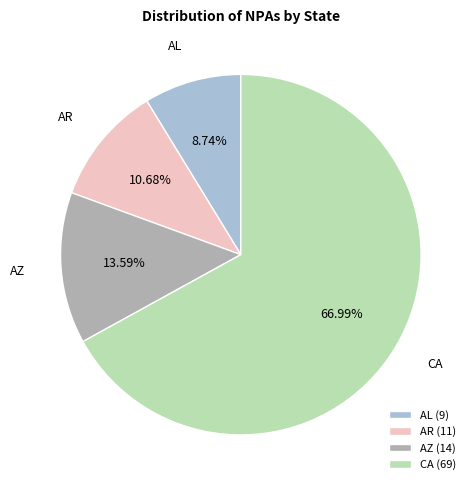

Which has a higher value, AR or AZ?

AZ